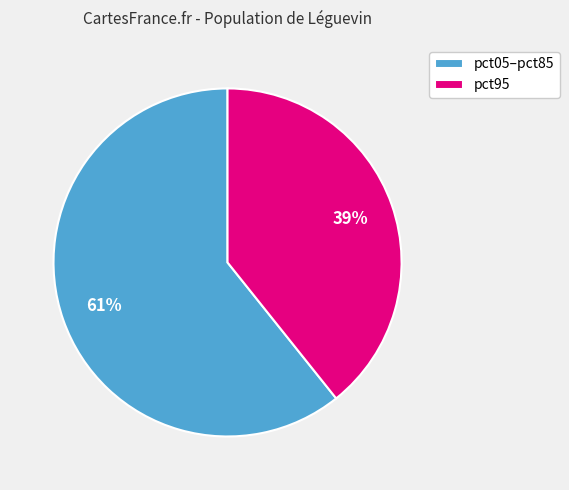

Count the number of slices in the pie.

2